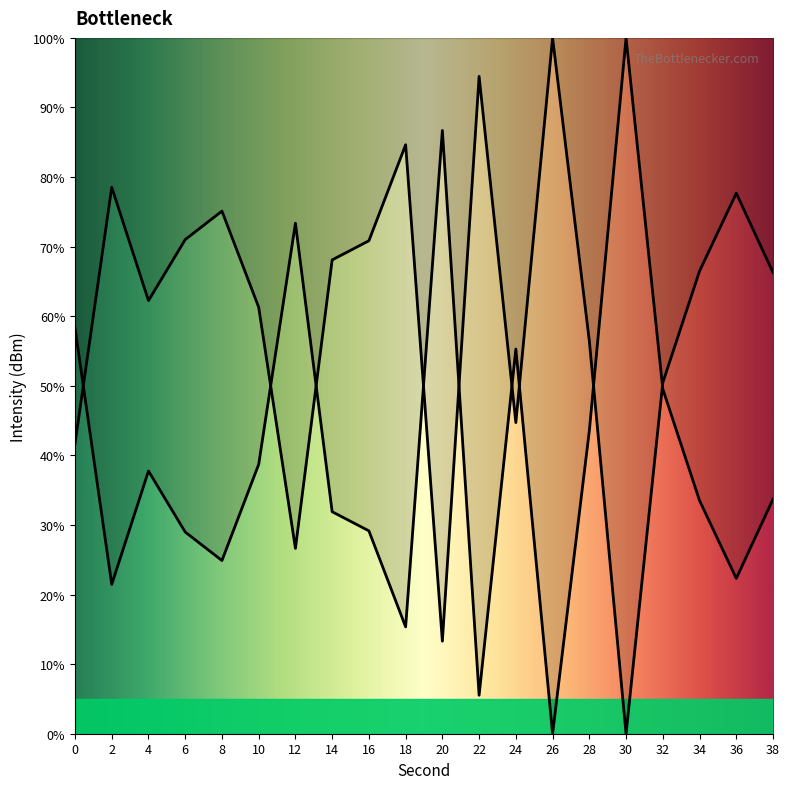

The chart shows a value of 14.2 at 24. True or false?

False